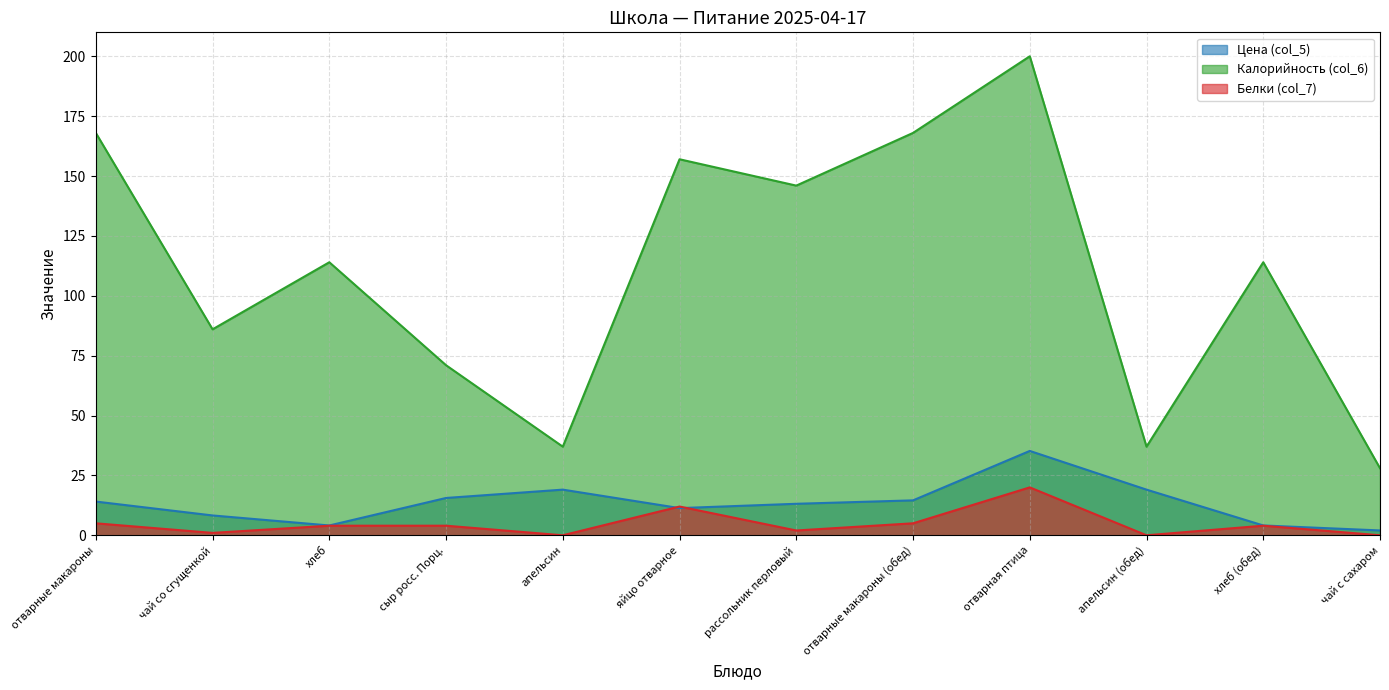

In Белки (col_7), how many points are lower than both neighbors (excluding endpoints)?

4